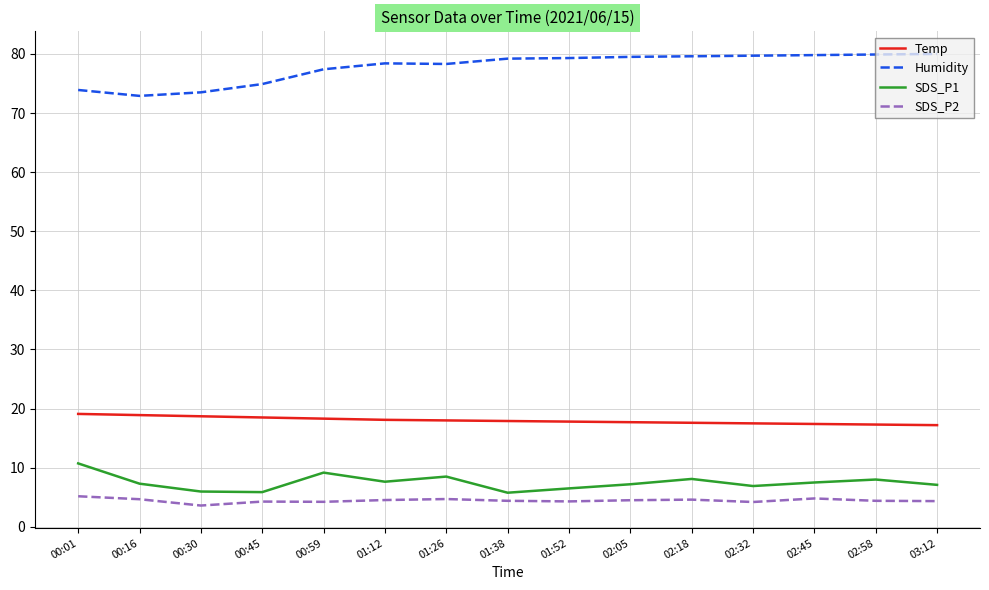

Is it true that Temp equals 17.9 at 01:38?

True